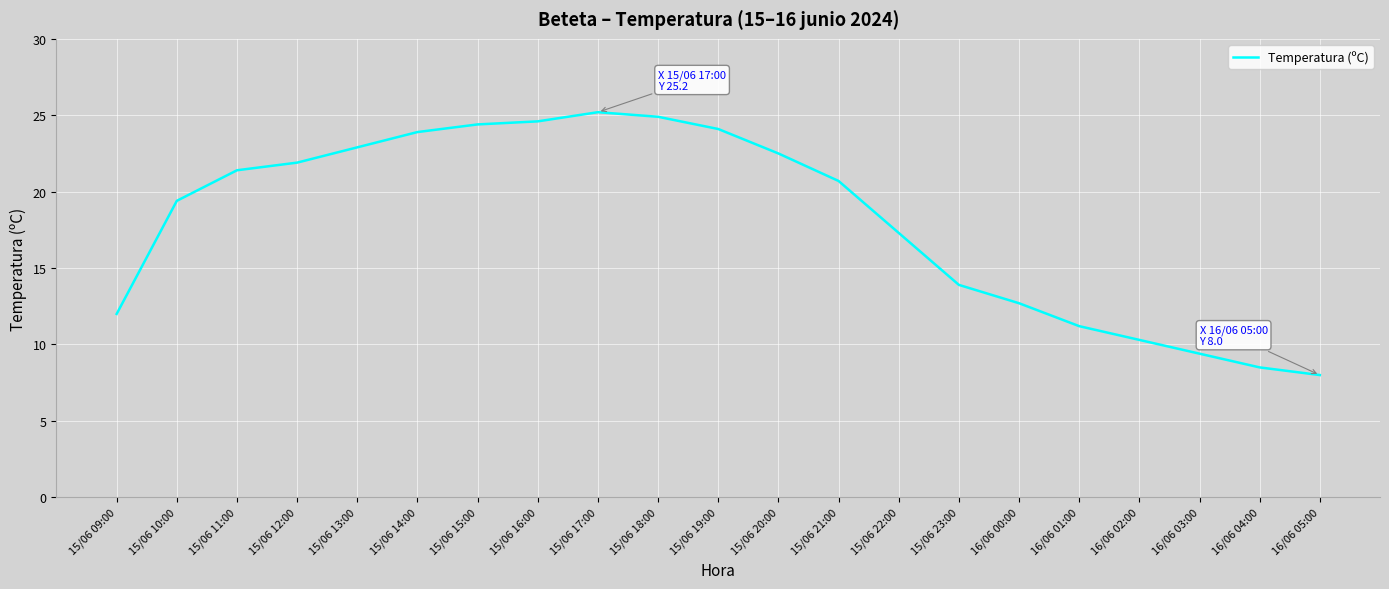

The chart shows a value of 24.6 at 15/06 16:00. True or false?

True